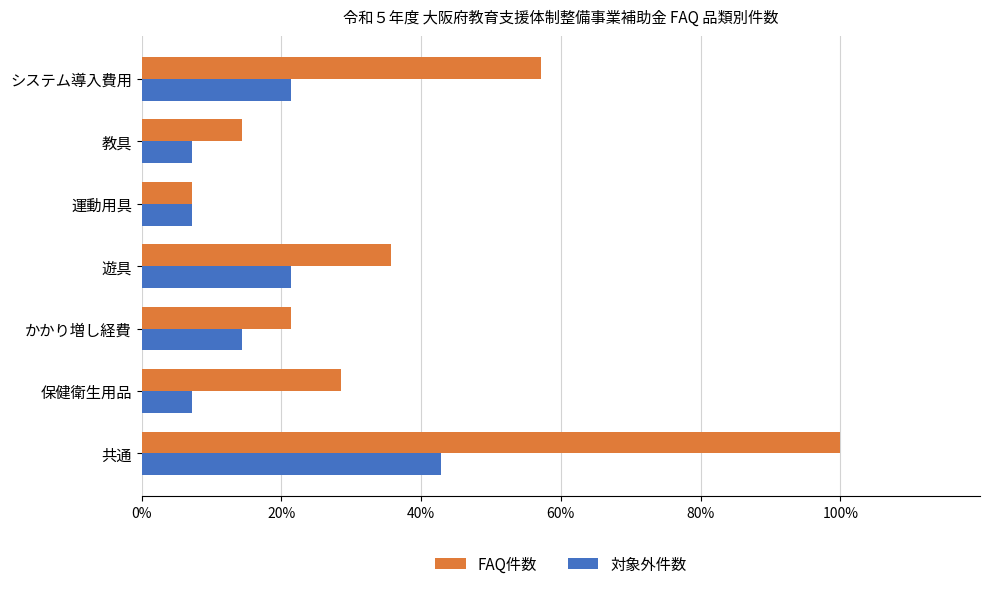

Read the 対象外件数 value at システム導入費用.

21.4